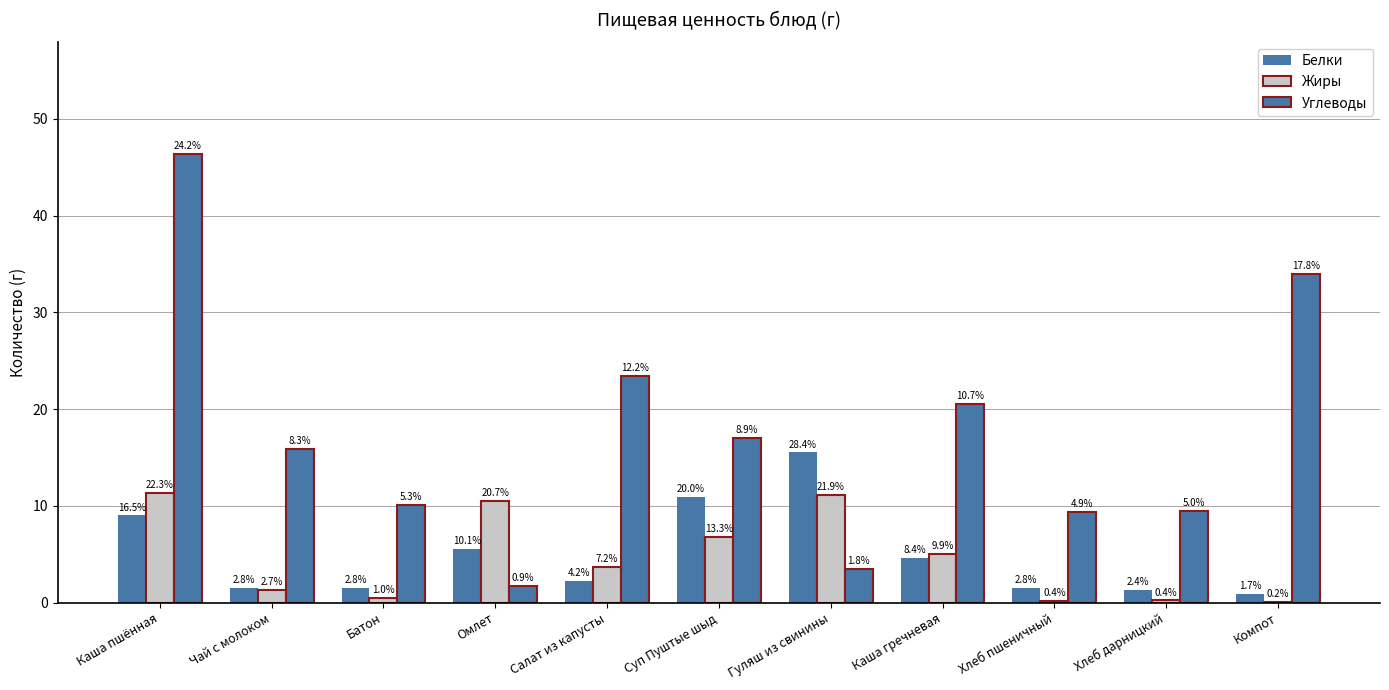

Does the chart contain stacked bars?

No